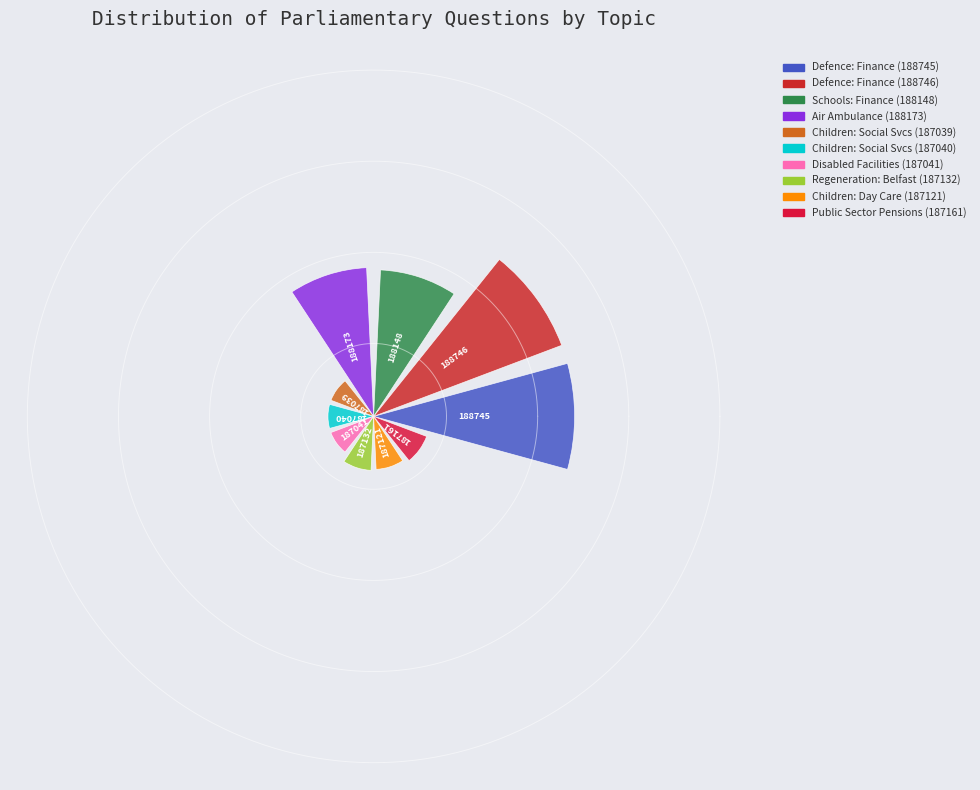

Is there a majority slice in this chart?

No